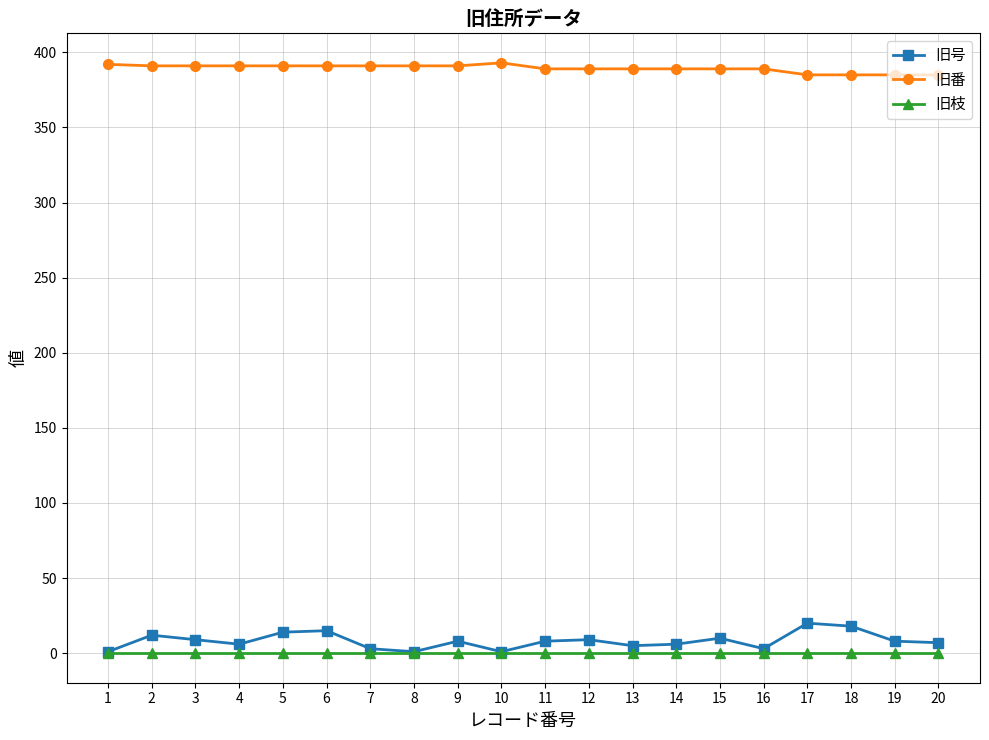

True or false: 旧号 and 旧番 cross at least once.

False